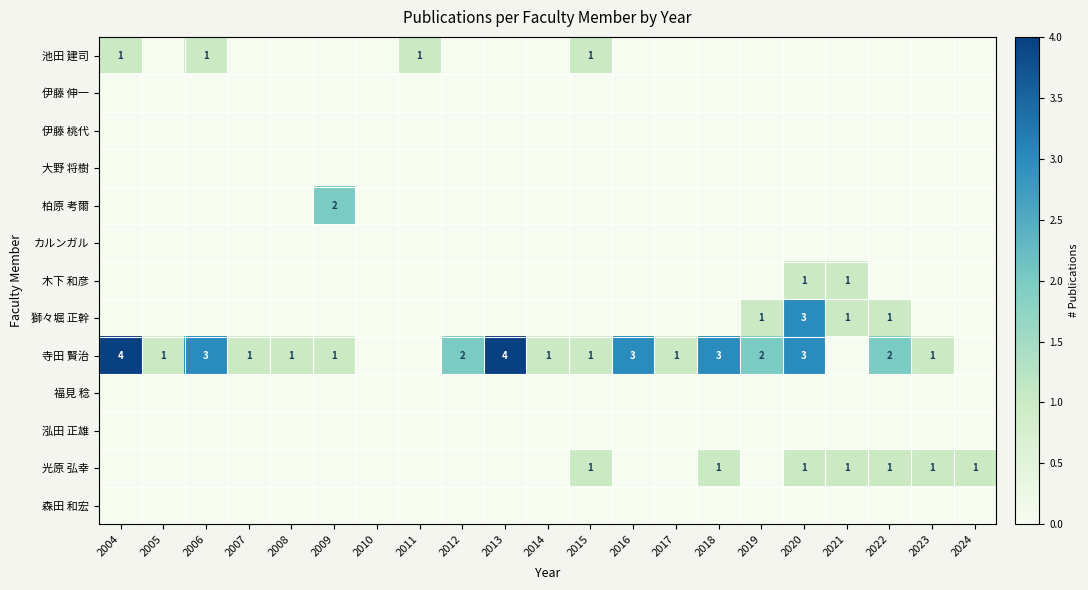

True or false: 獅々堀 正幹 has a value of 1 at 2019.

True